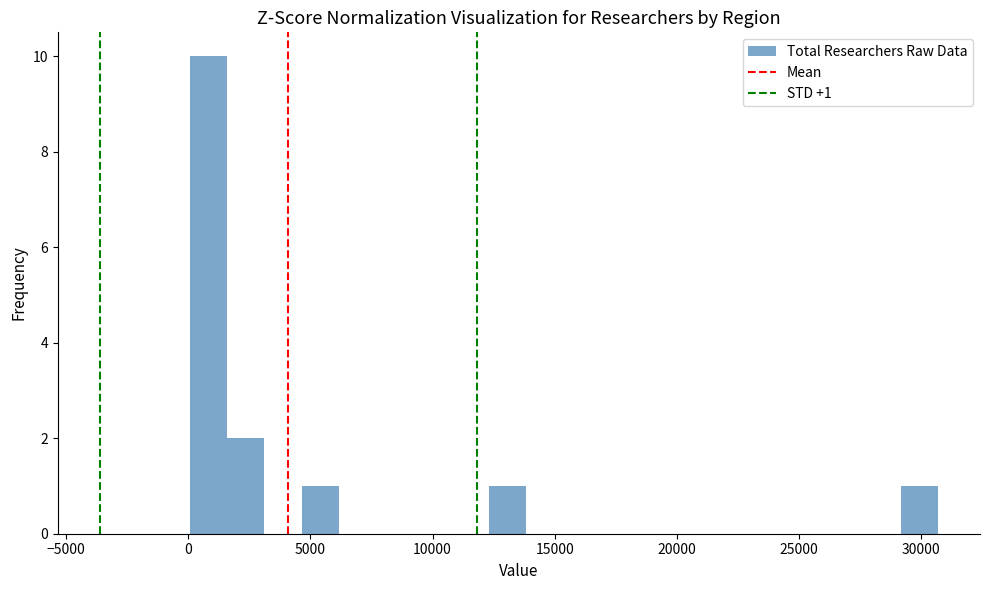

Read against the x-axis, roughly where is the centre of the tallest bar?

1000